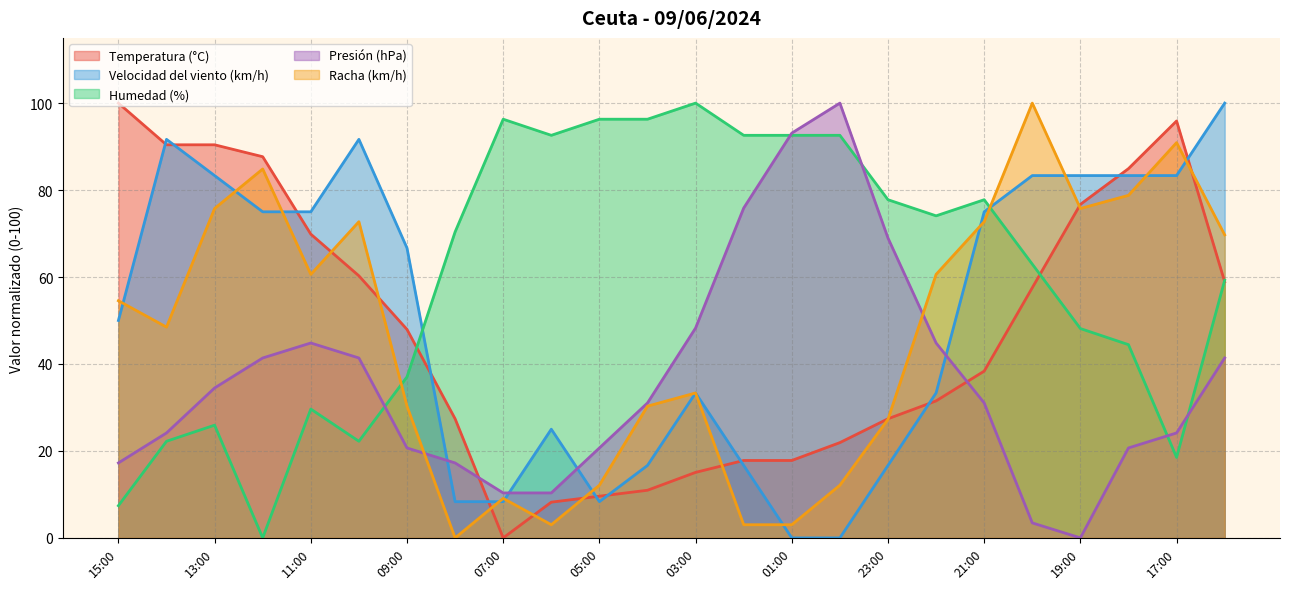

Is the value of Velocidad del viento (km/h) at 12:00 greater than the value of Presión (hPa) at 09:00?

Yes